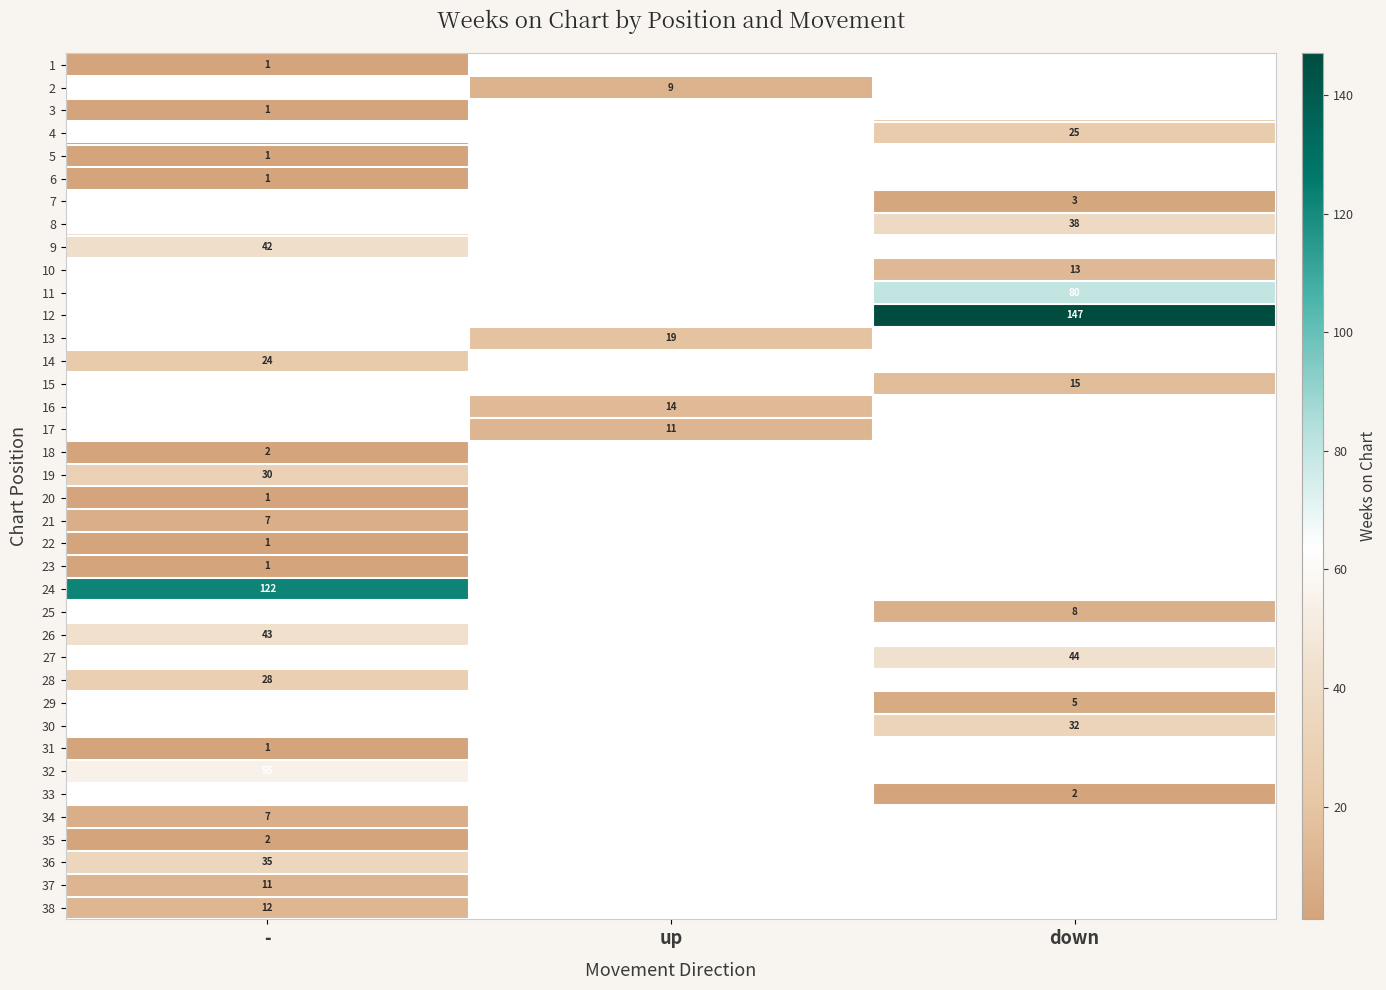

True or false: 13 has a value of 19 at up.

True